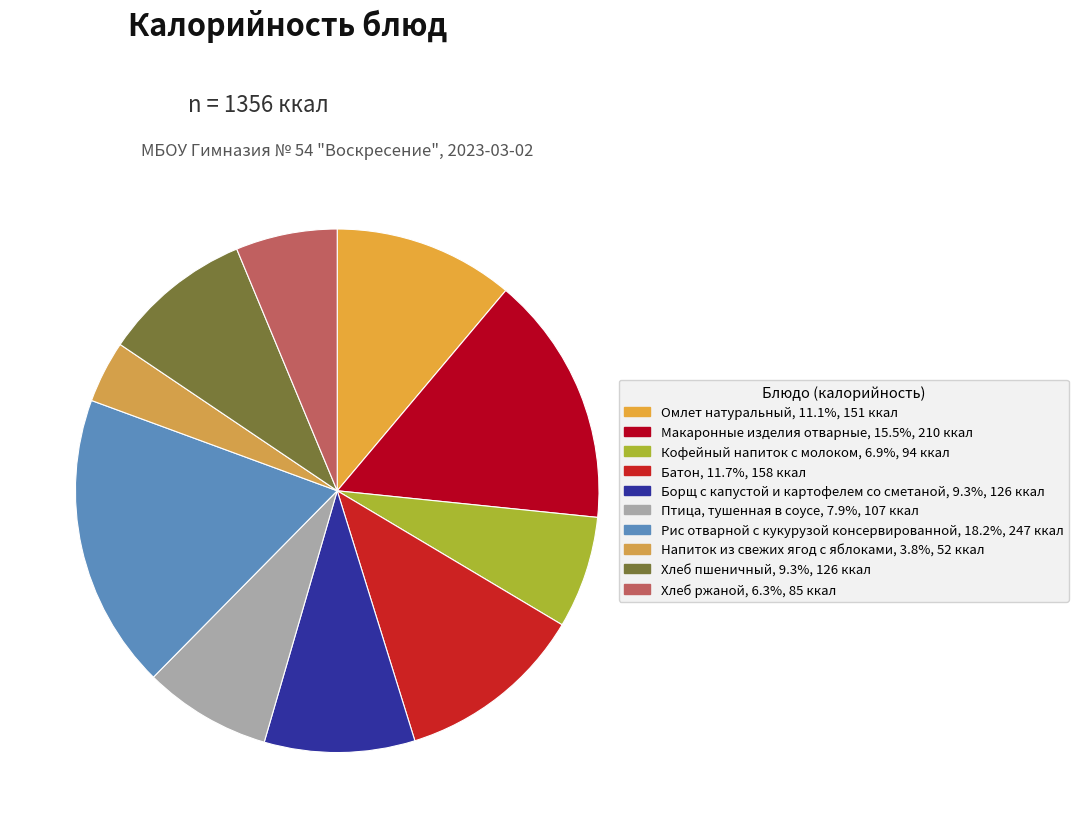

How many segments does this pie chart have?

10